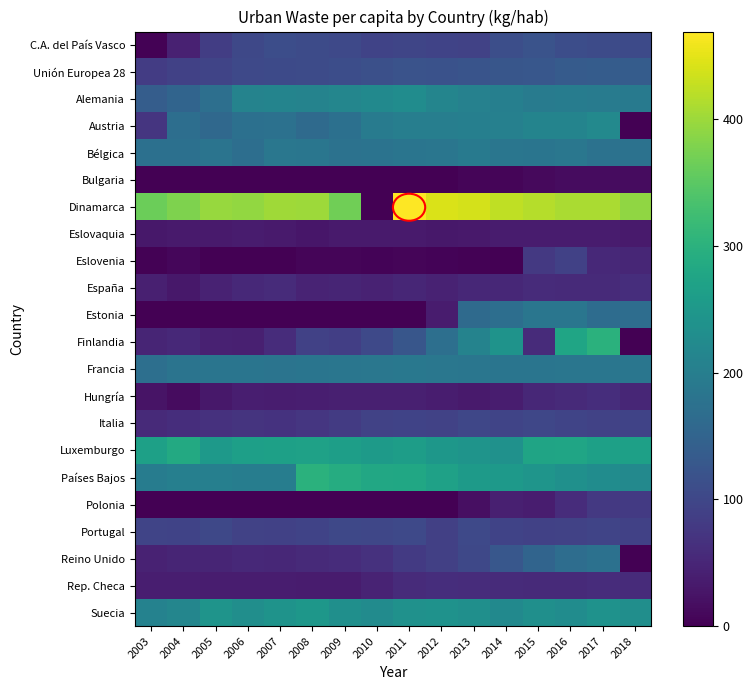

Rank the series at 2016 from lowest to highest value.

Bulgaria, Eslovaquia, España, Hungría, Rep. Checa, Polonia, Eslovenia, Portugal, Italia, C.A. del País Vasco, Unión Europea 28, Reino Unido, Estonia, Francia, Bélgica, Alemania, Austria, Suecia, Países Bajos, Finlandia, Luxemburgo, Dinamarca